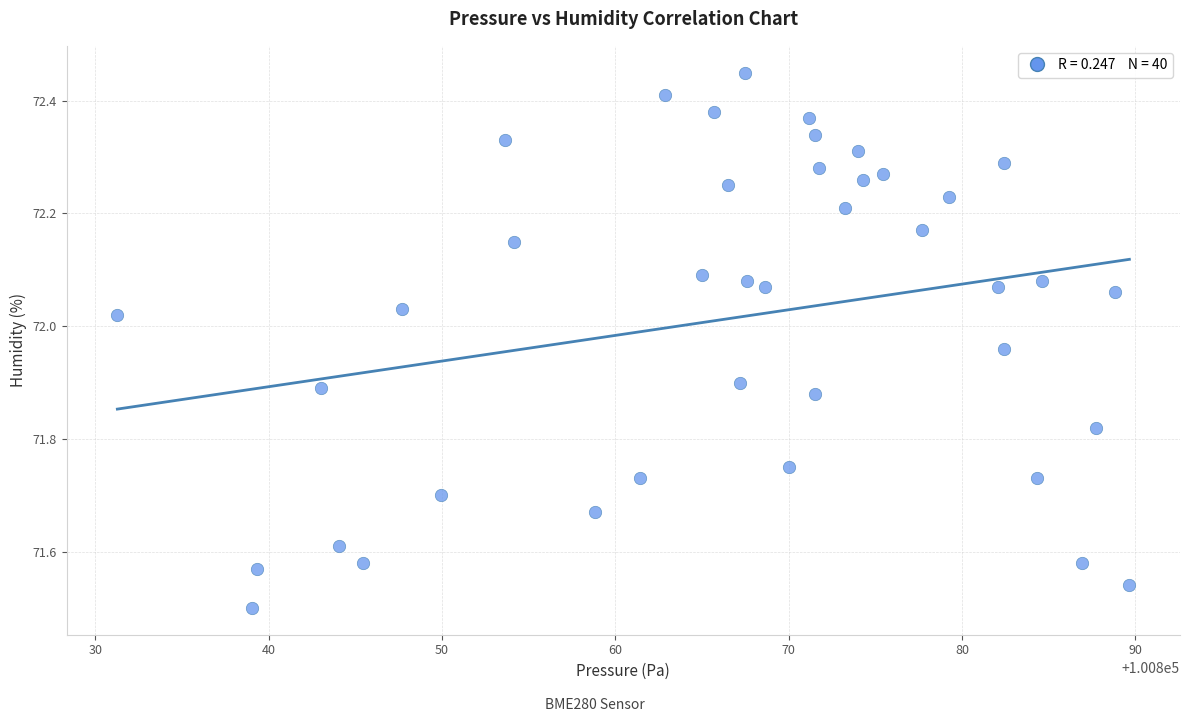

What is the range of X values (max minus min)?

58.4